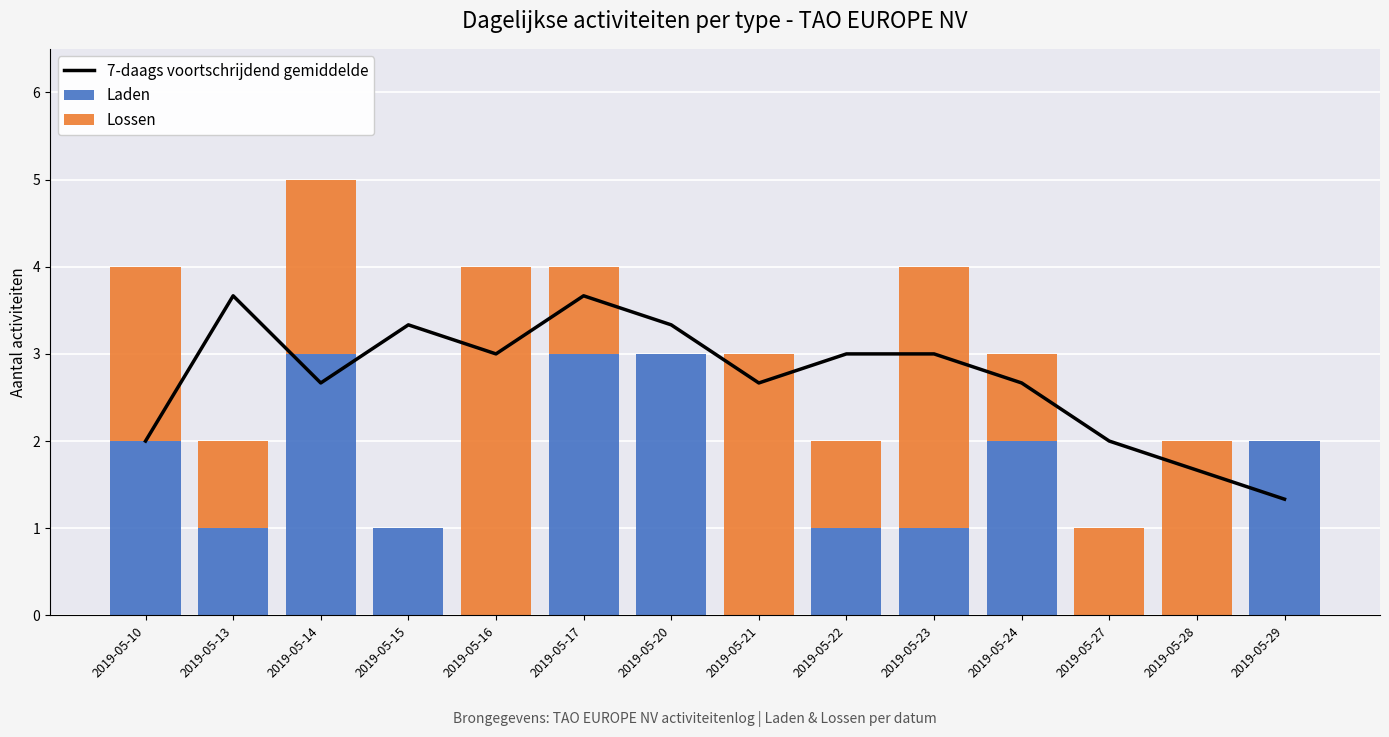

List the labels in order of 7-daags voortschrijdend gemiddelde value, smallest first.

2019-05-29, 2019-05-28, 2019-05-10, 2019-05-27, 2019-05-14, 2019-05-21, 2019-05-24, 2019-05-16, 2019-05-22, 2019-05-23, 2019-05-15, 2019-05-20, 2019-05-13, 2019-05-17